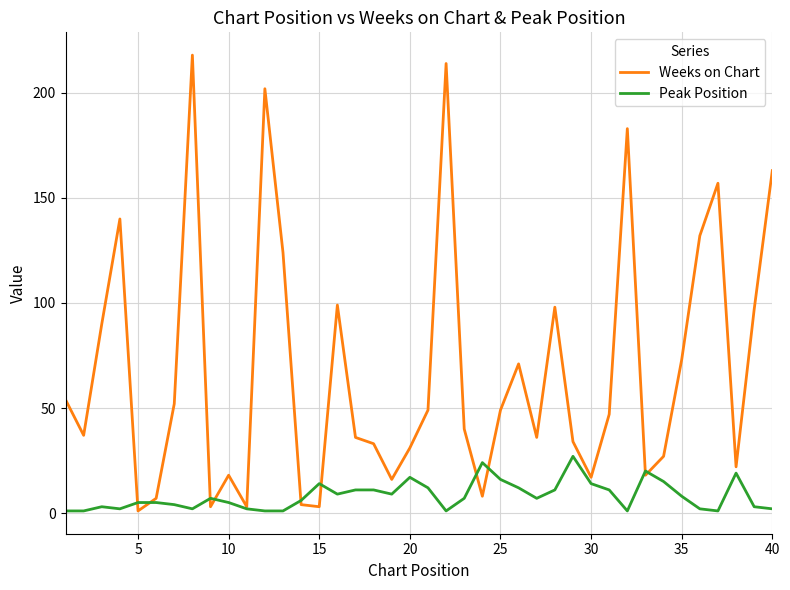

List the series in order of their peak value, highest first.

Weeks on Chart, Peak Position